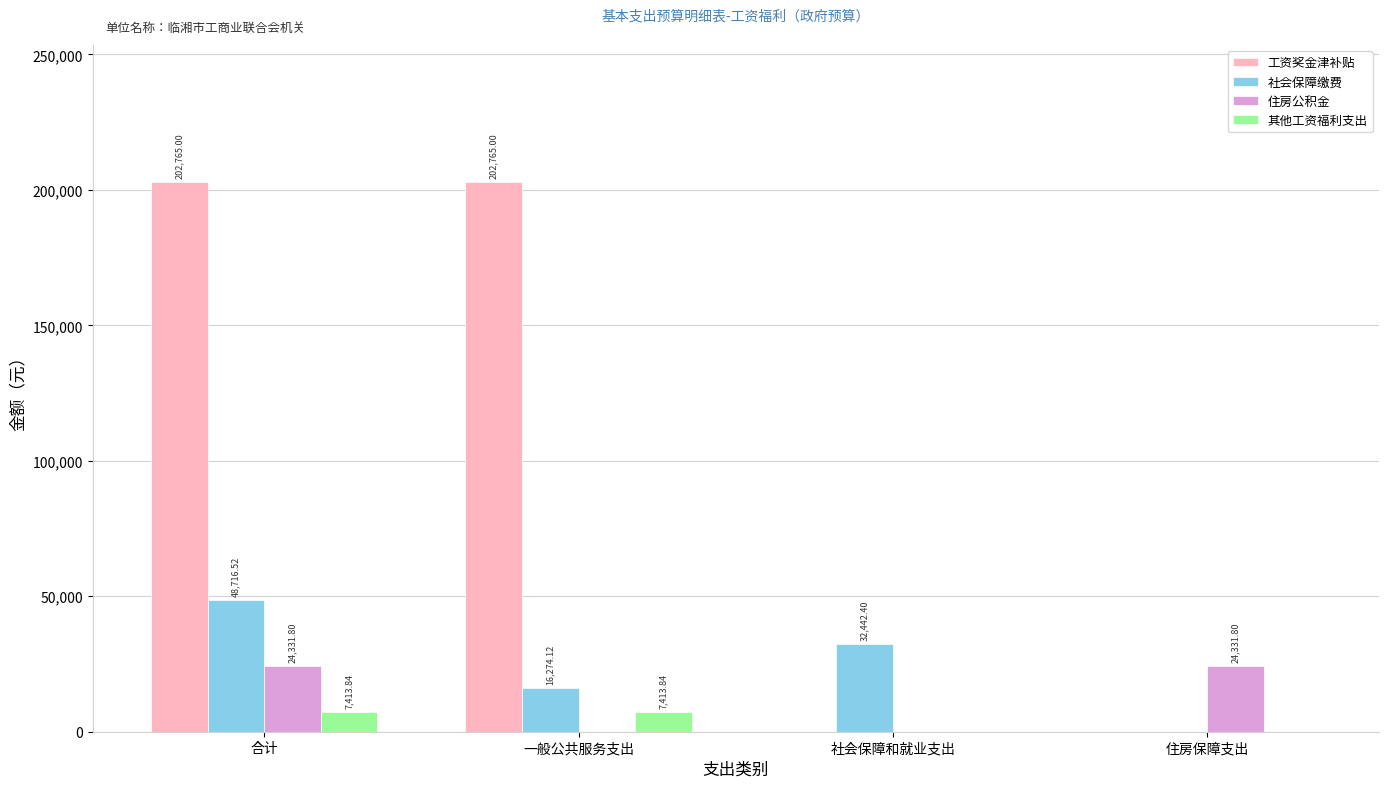

What are all the series names shown in the legend?

工资奖金津补贴, 社会保障缴费, 住房公积金, 其他工资福利支出